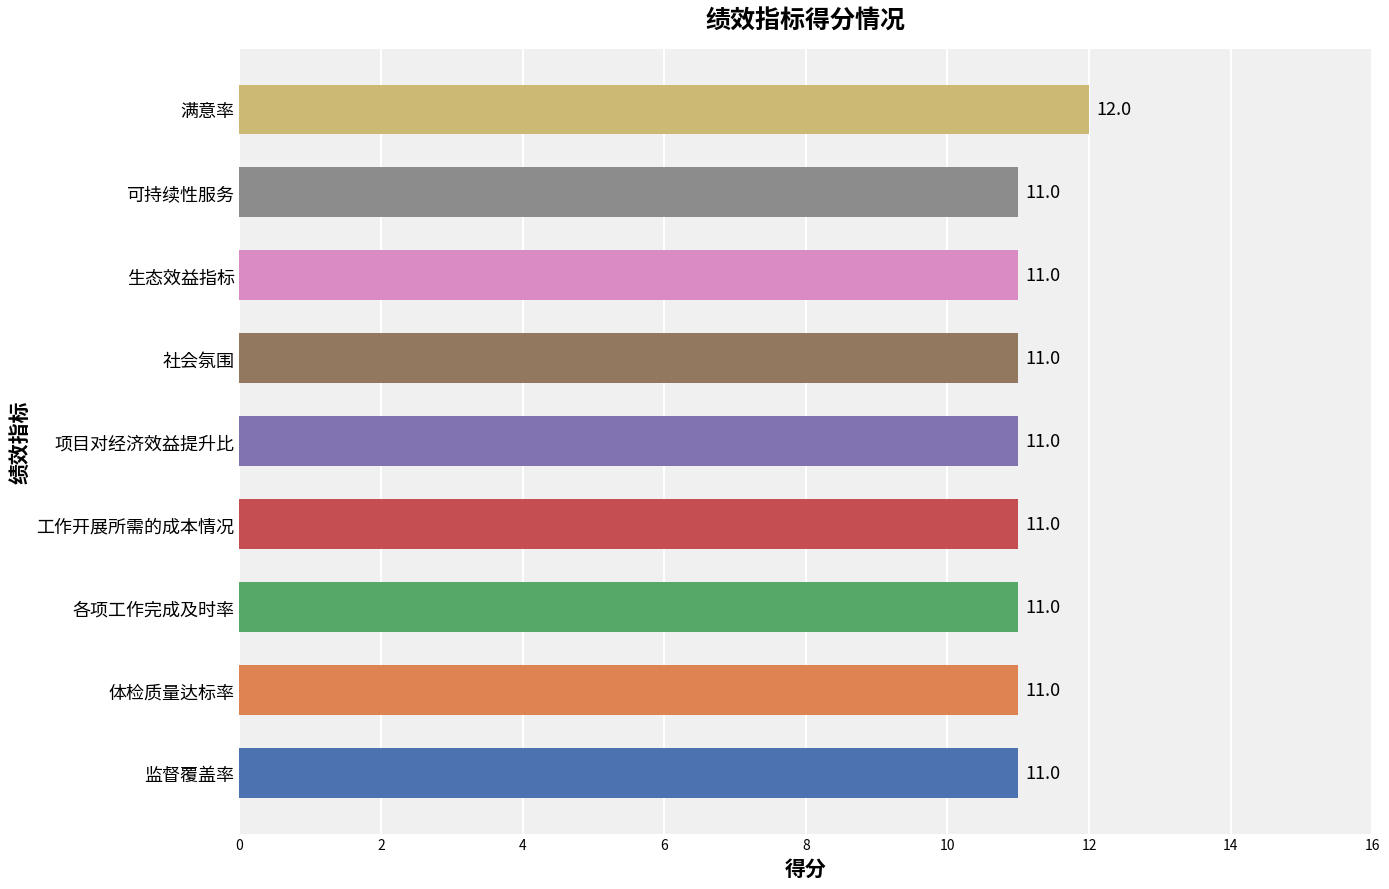

How many bars are there in total?

9